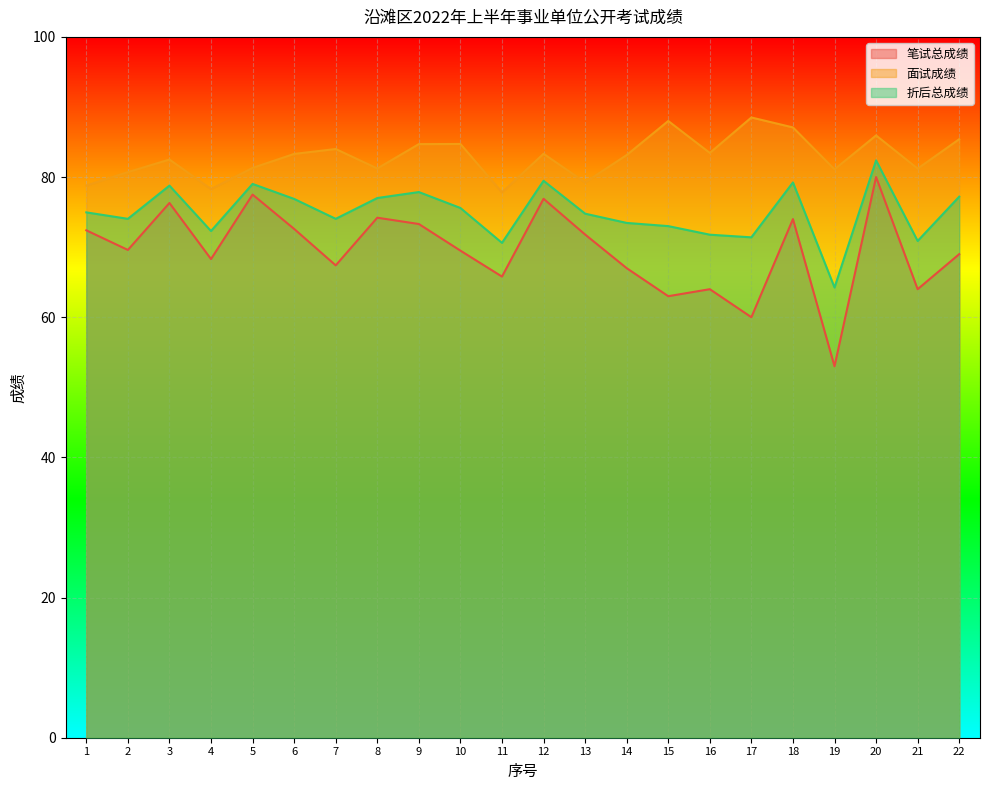

Which series changed the most between 12 and 22?

笔试总成绩